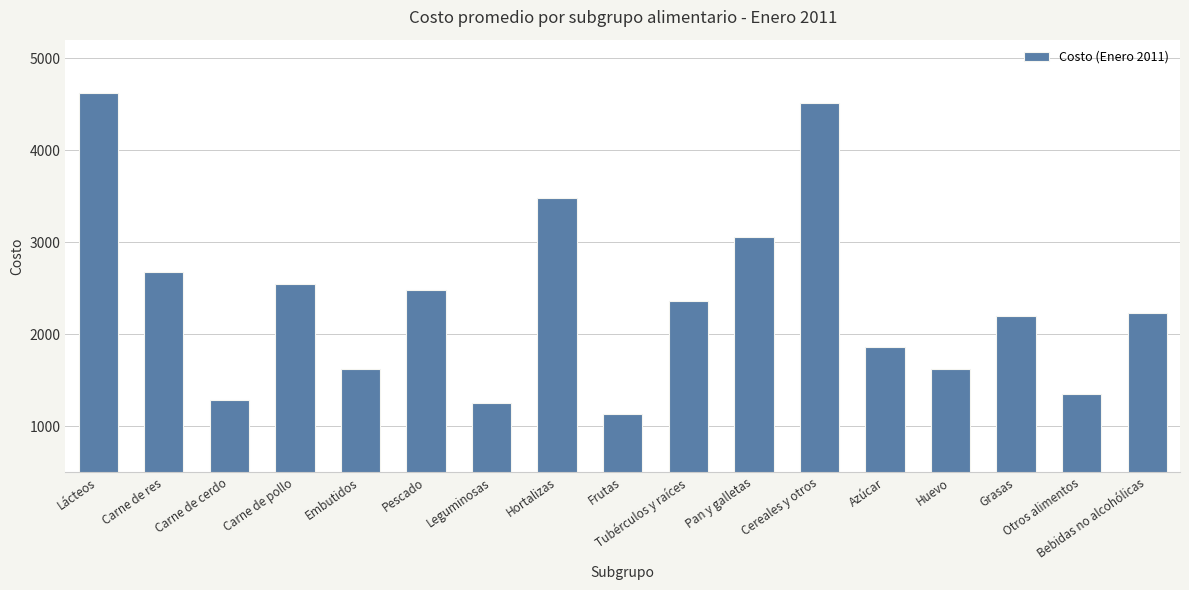

What is the label of the 9th bar from the right?

Frutas